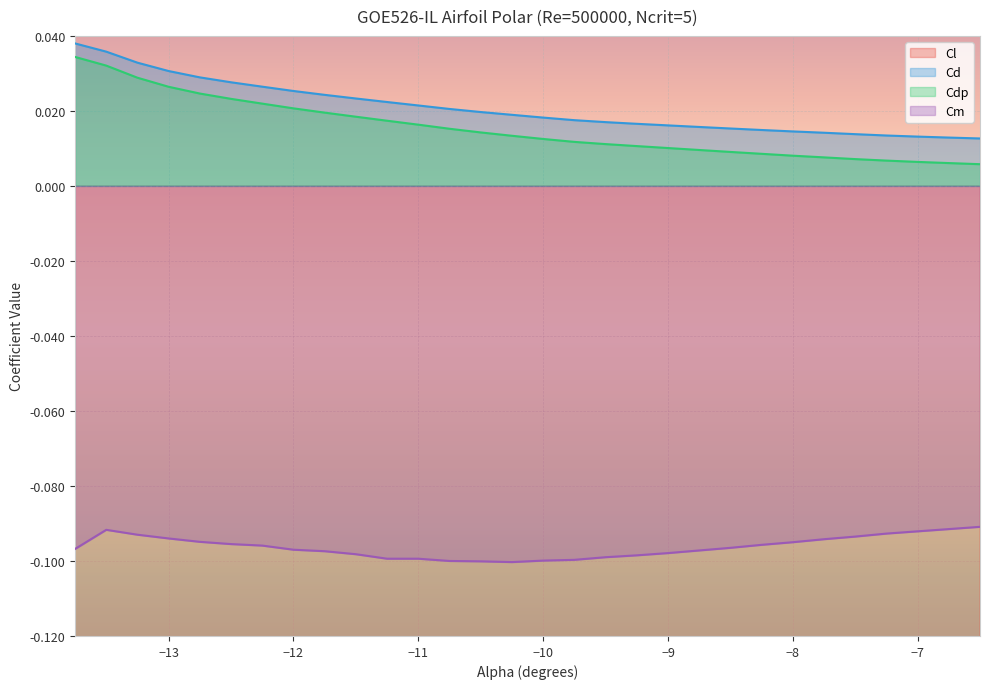

Is the value of Cl at -10.5 greater than the value of Cm at -13.0?

No